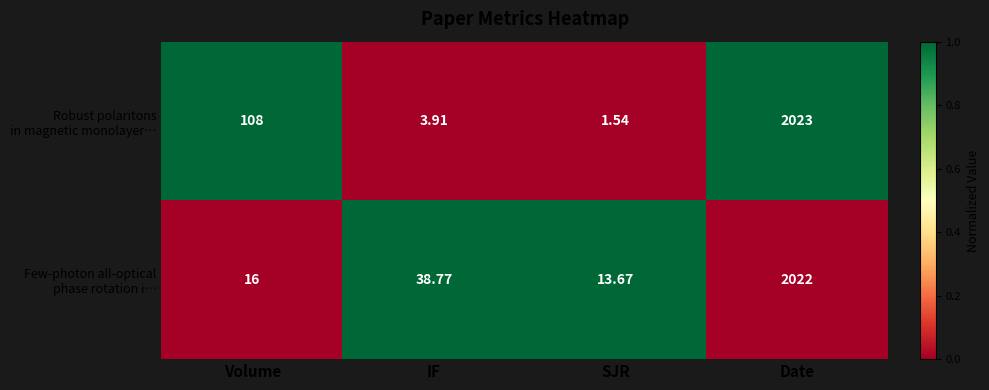

At which category is the sum across all series the highest?

Date